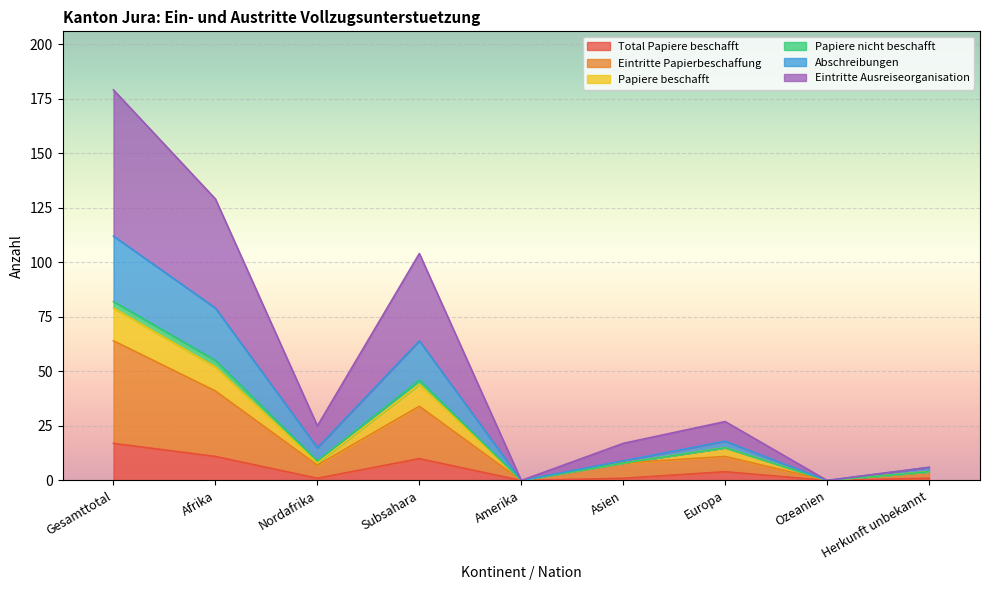

At which category is the sum across all series the highest?

Gesamttotal